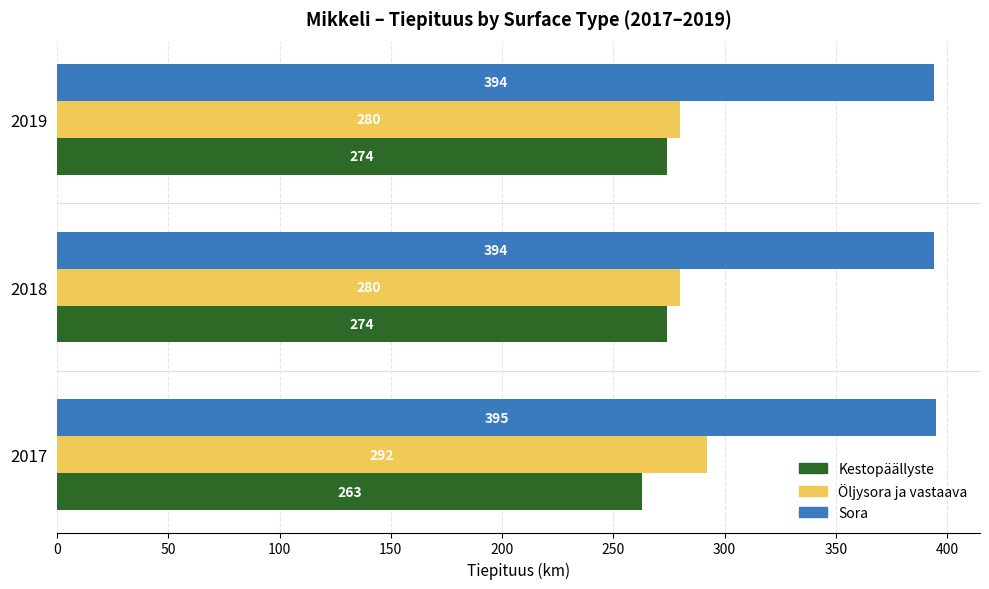

What is the lowest value of the Öljysora ja vastaava series?

280